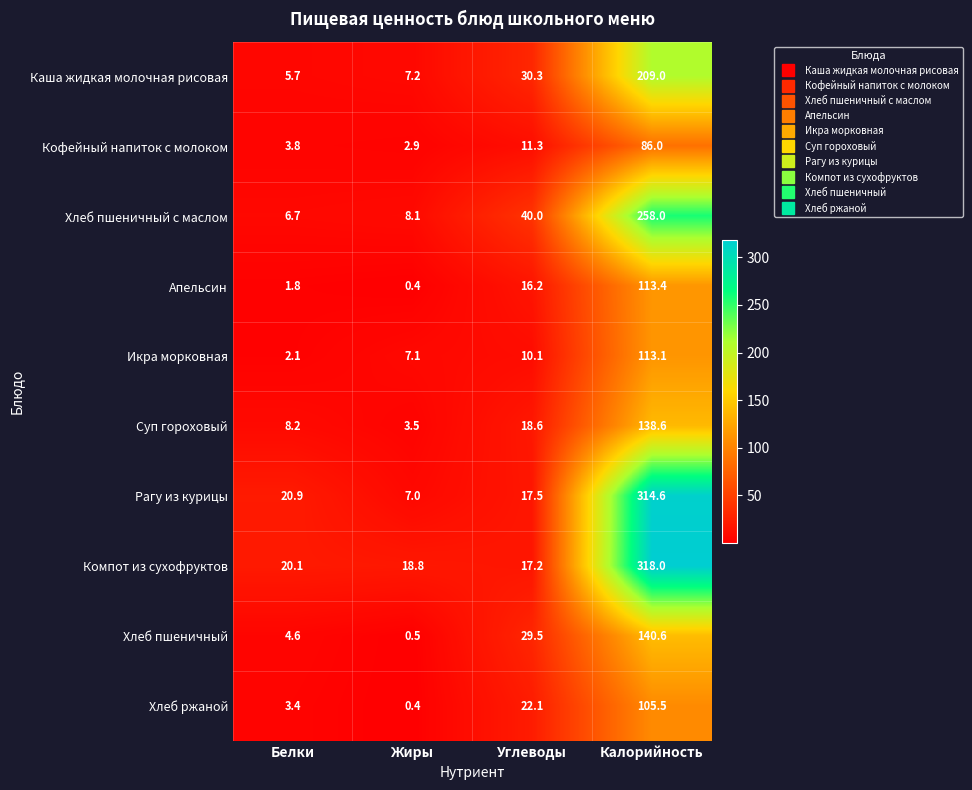

What is the difference between the Каша жидкая молочная рисовая values at Калорийность and Жиры?

201.8